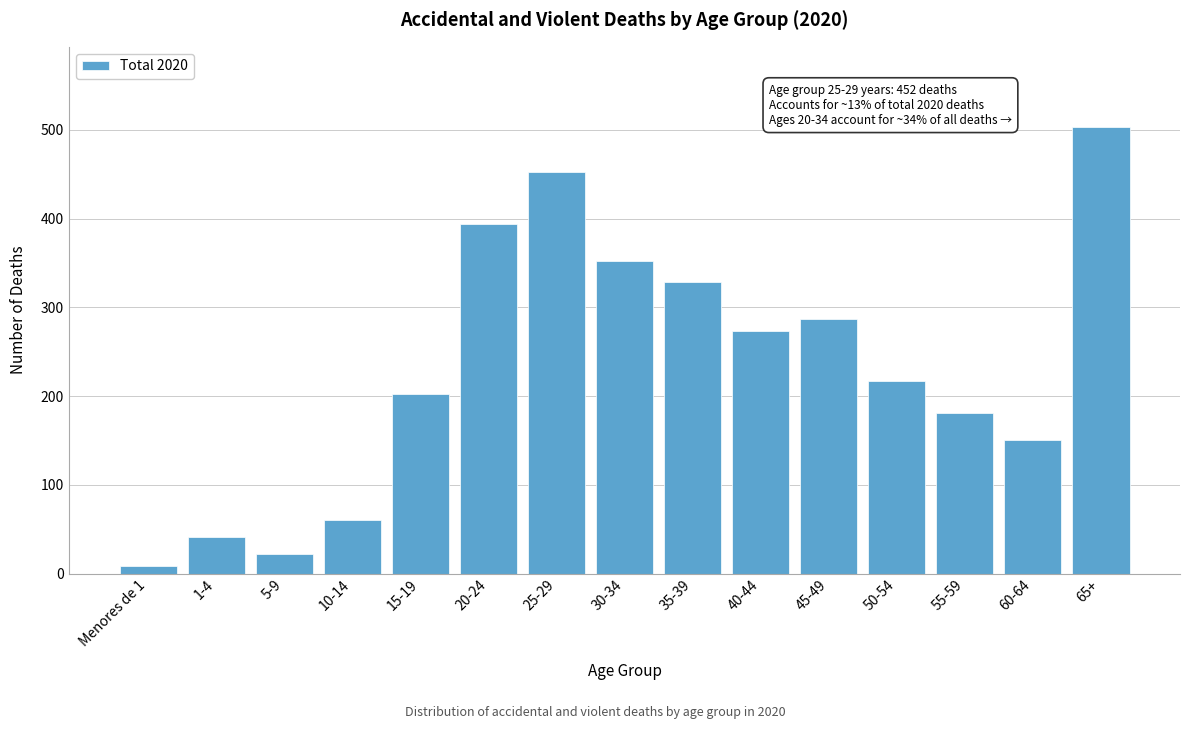

Reading left to right, what are all the values shown in this chart?

9	41	22	60	202	394	452	352	329	273	287	217	181	150	503